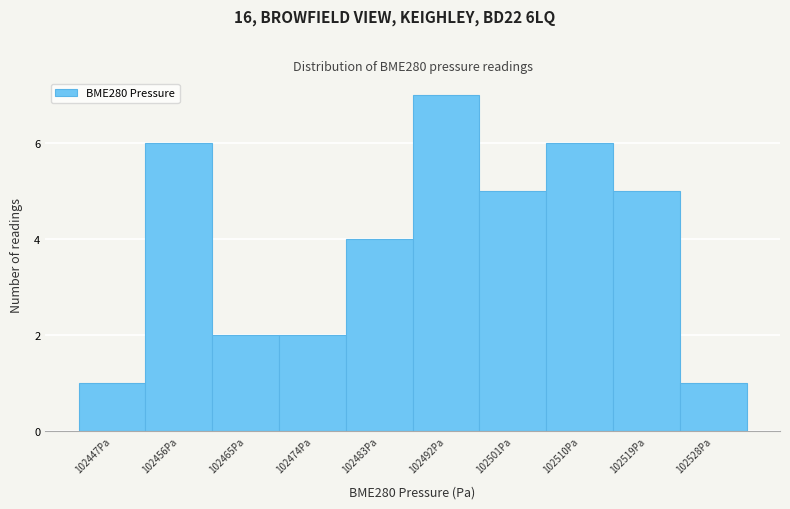

Reading right to left, extract all data points from this chart.

102528Pa=1	102519Pa=5	102510Pa=6	102501Pa=5	102492Pa=7	102483Pa=4	102474Pa=2	102465Pa=2	102456Pa=6	102447Pa=1